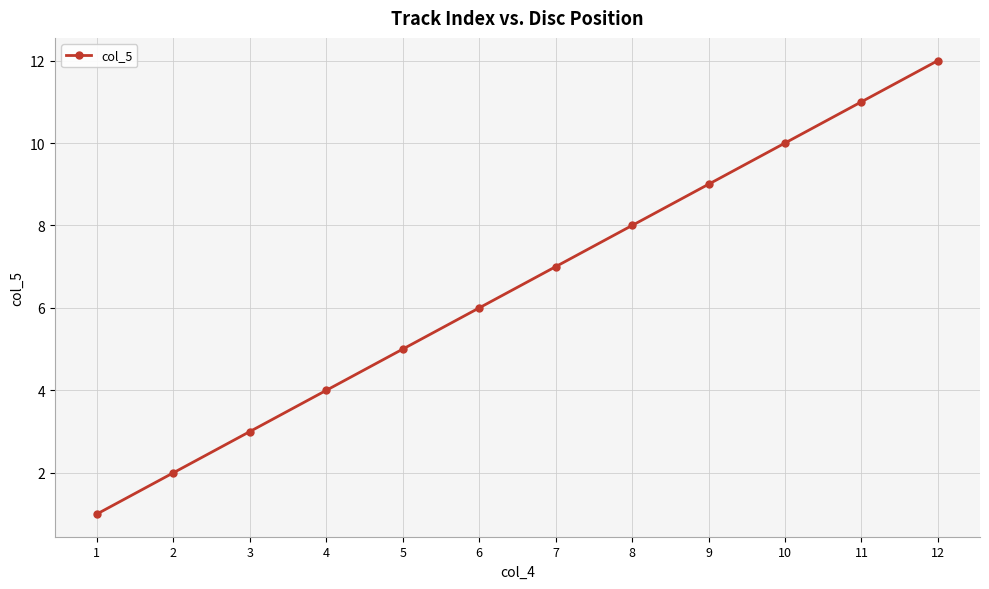

List the labels in order of value, largest first.

12, 11, 10, 9, 8, 7, 6, 5, 4, 3, 2, 1